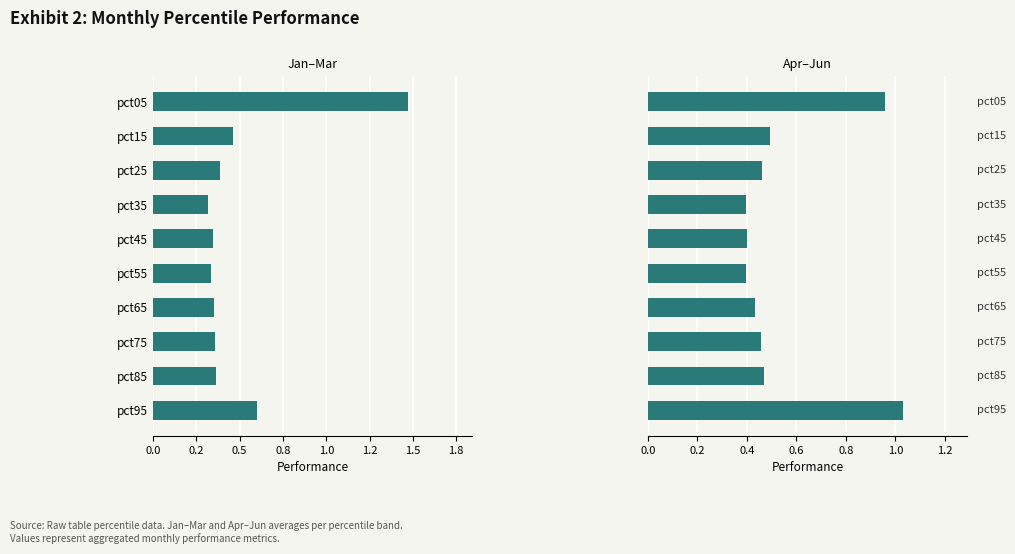

True or false: Jan–Mar avg has a value of 0.3 at pct45.

True